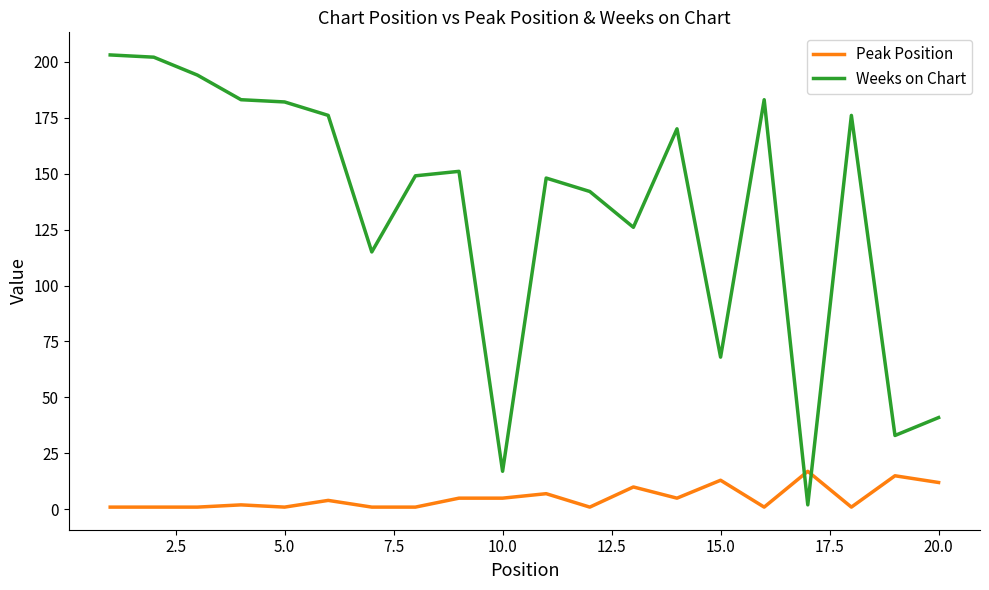

Which series has the widest spread of values?

Weeks on Chart